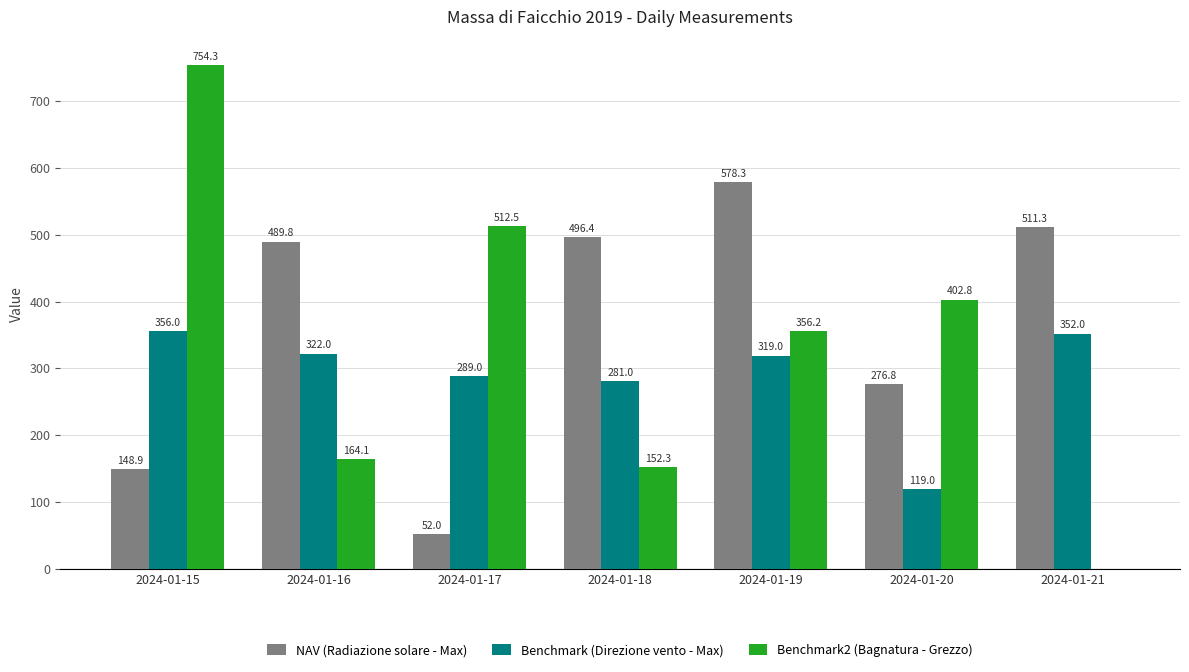

What is the maximum value shown in the chart?

754.3